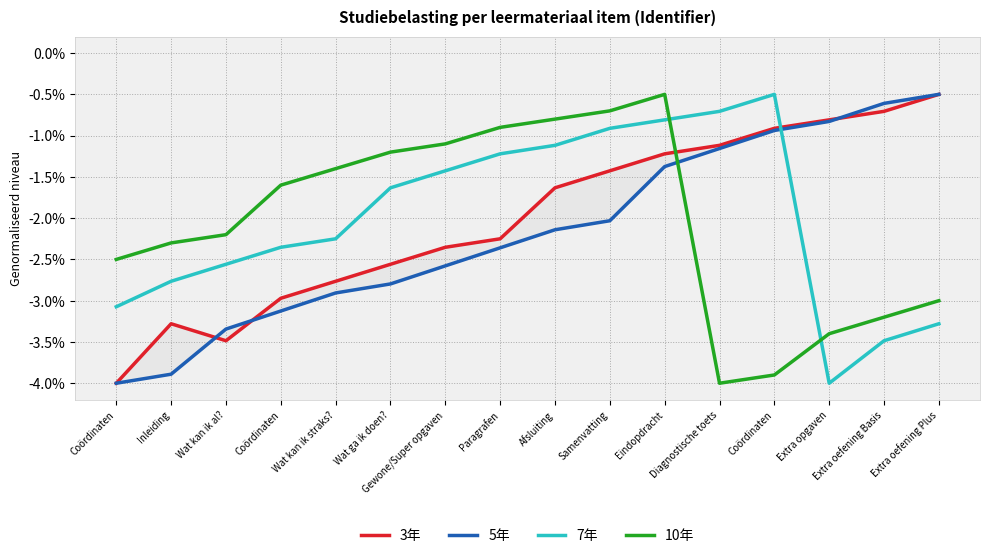

What is the label of the 15th point from the right?

Inleiding